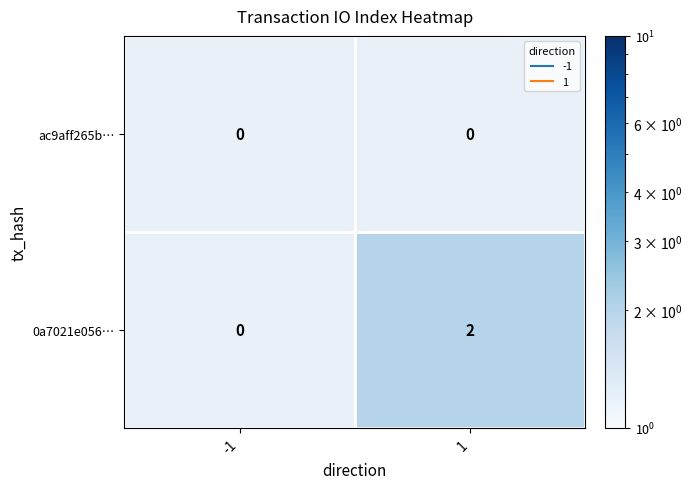

Rank the series by their average value, from highest to lowest.

ac9aff265b…, 0a7021e056…